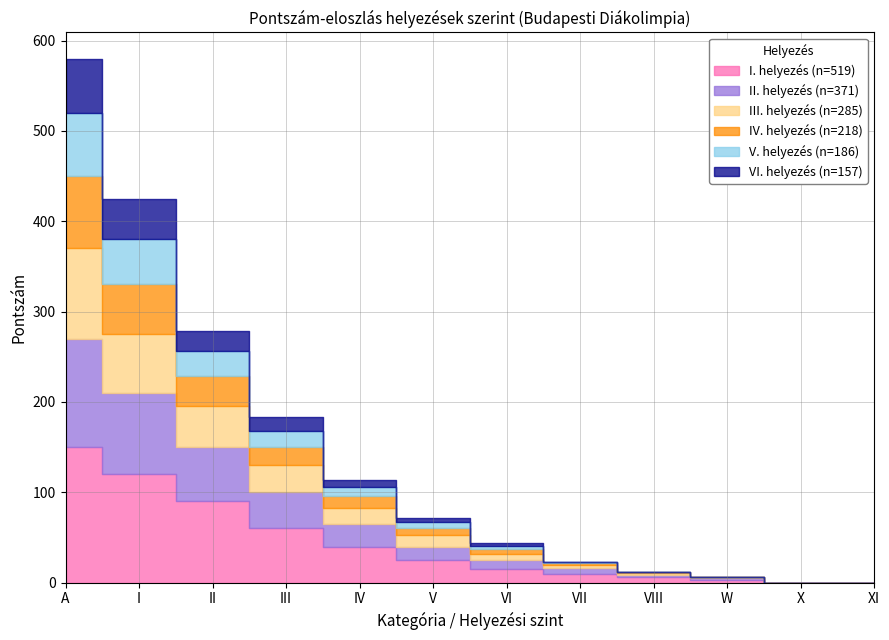

Which series changed the most between III and V?

I. helyezés